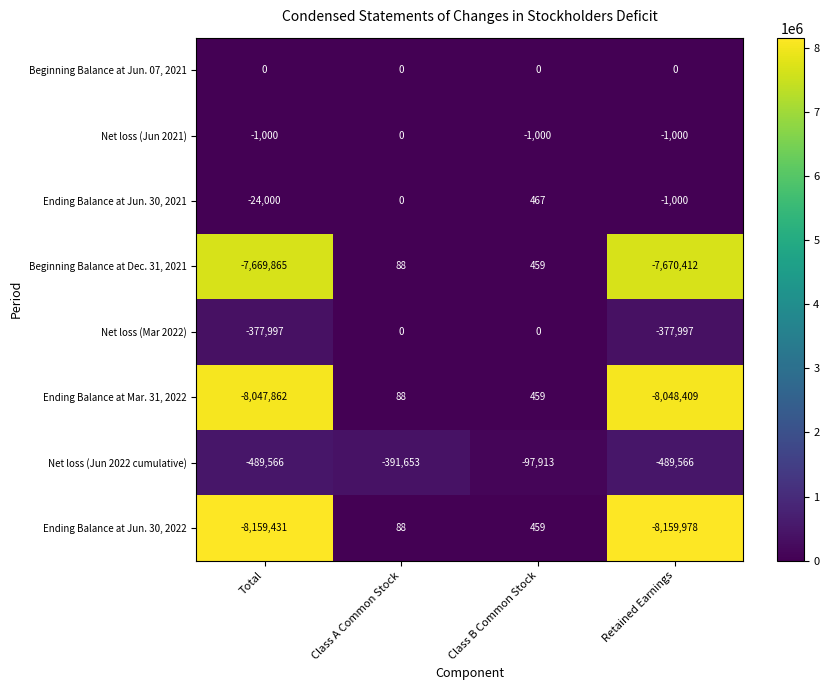

Where is Net loss (Jun 2021) nearest to the value -500?

Total